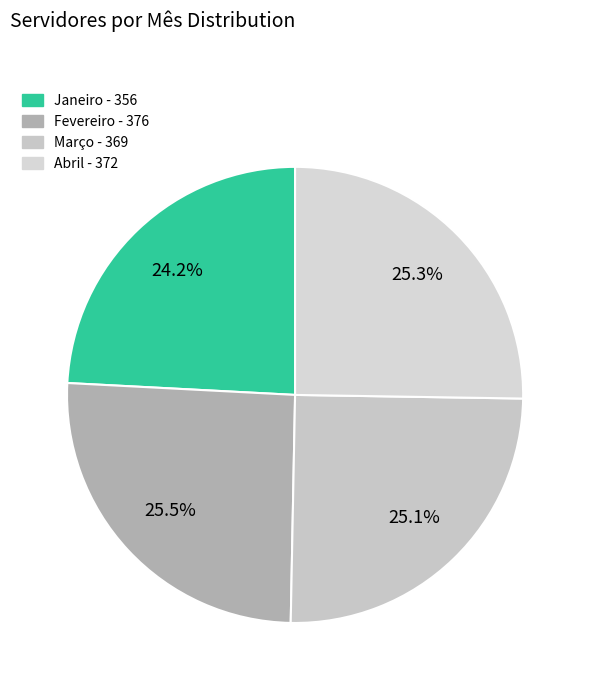

How many segments does this pie chart have?

4